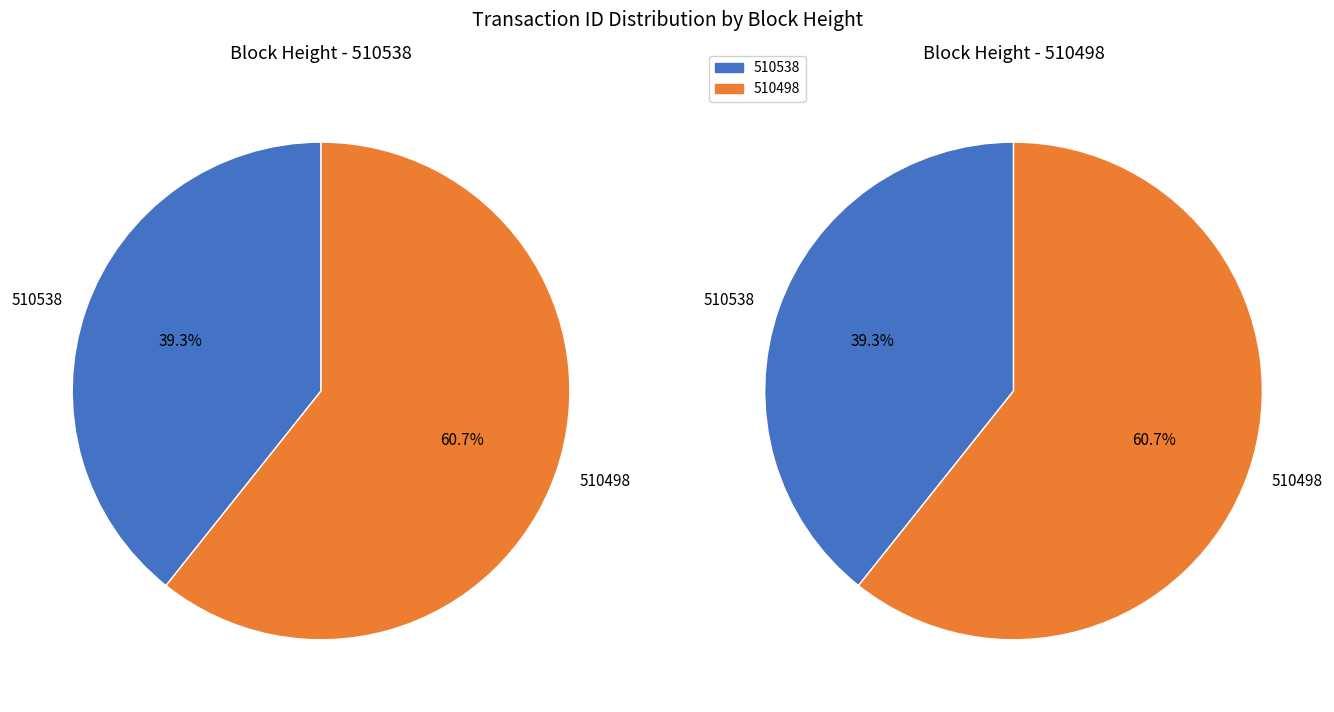

To the nearest percent, what percentage of the pie is 510498?

61%